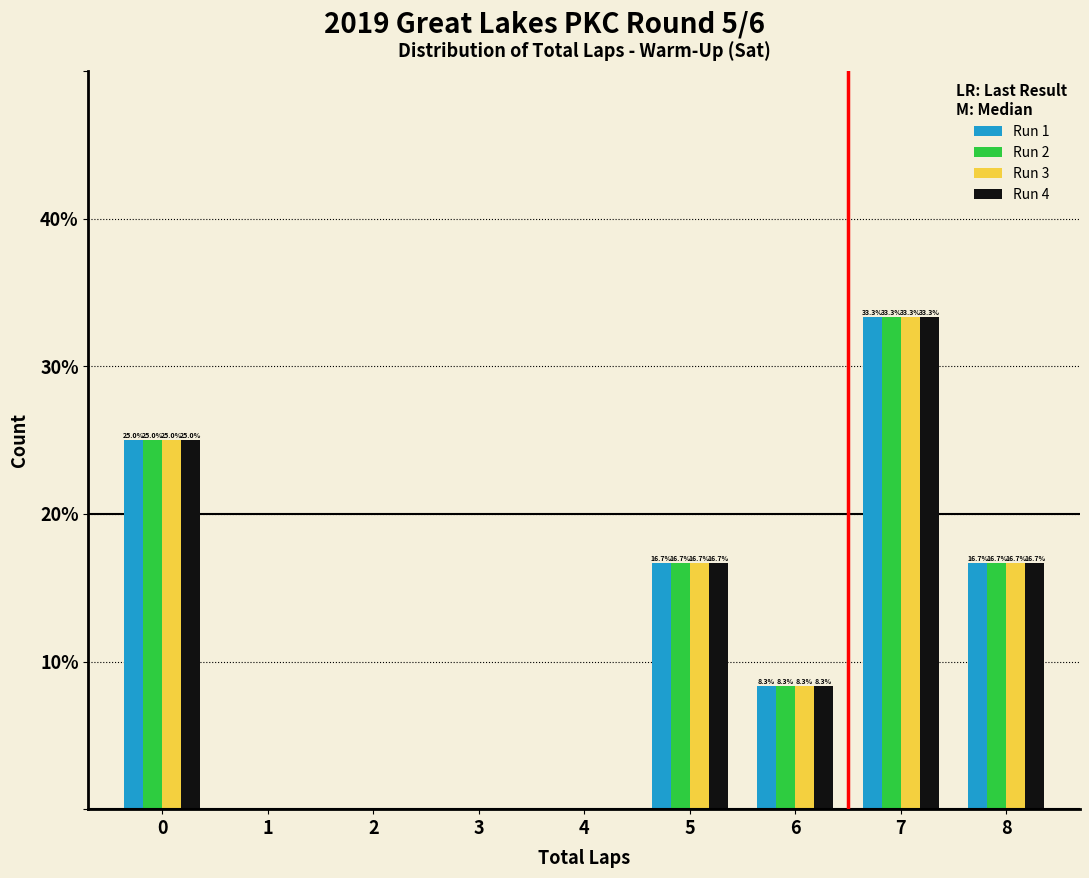

Reading right to left, extract all data points from this chart.

Run 1: 8=16.7	7=33.3	6=8.3	5=16.7	4=0.0	3=0.0	2=0.0	1=0.0	0=25.0
Run 2: 8=16.7	7=33.3	6=8.3	5=16.7	4=0.0	3=0.0	2=0.0	1=0.0	0=25.0
Run 3: 8=16.7	7=33.3	6=8.3	5=16.7	4=0.0	3=0.0	2=0.0	1=0.0	0=25.0
Run 4: 8=16.7	7=33.3	6=8.3	5=16.7	4=0.0	3=0.0	2=0.0	1=0.0	0=25.0